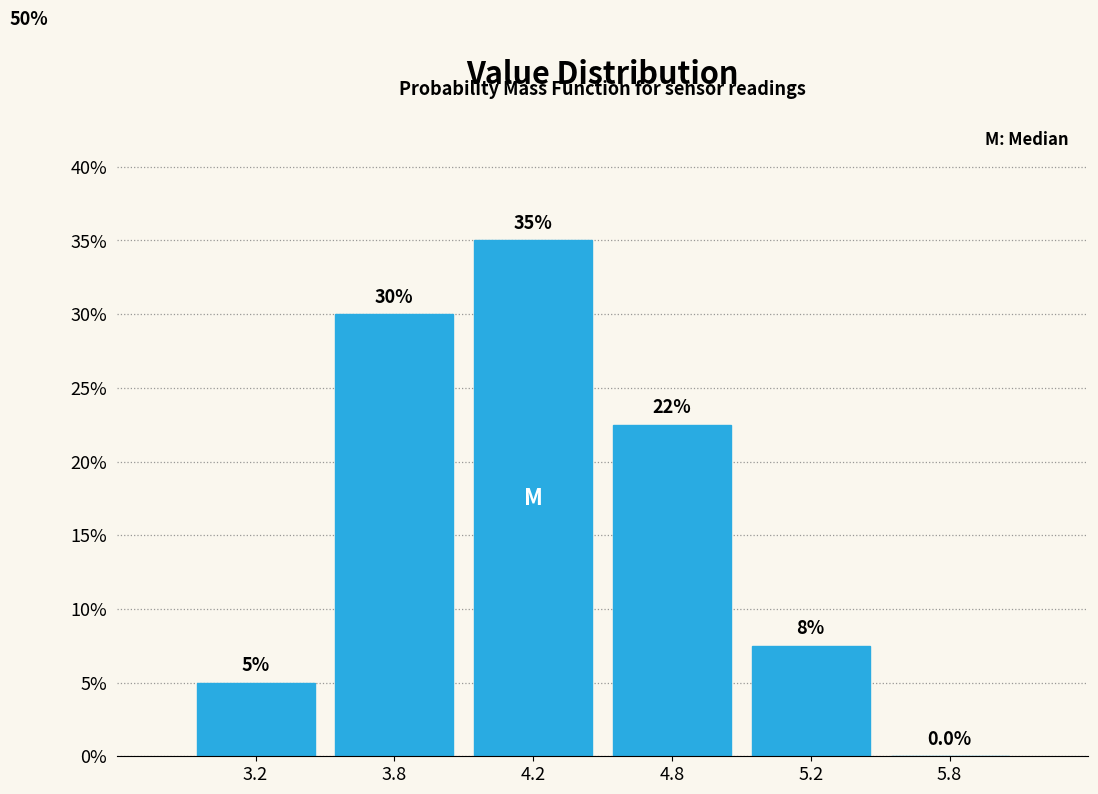

Reading right to left, transcribe all the data shown in this chart.

5.8=0.0	5.2=7.5	4.8=22.5	4.2=35.0	3.8=30.0	3.2=5.0